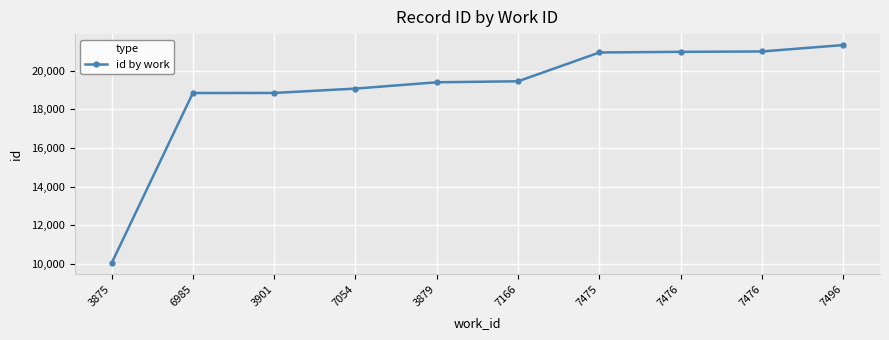

Reading left to right, what are all the values shown in this chart?

3875=10032	6985=18839	3901=18843	7054=19069	3879=19395	7166=19447	7475=20936	7476=20969	7476=20988	7496=21321